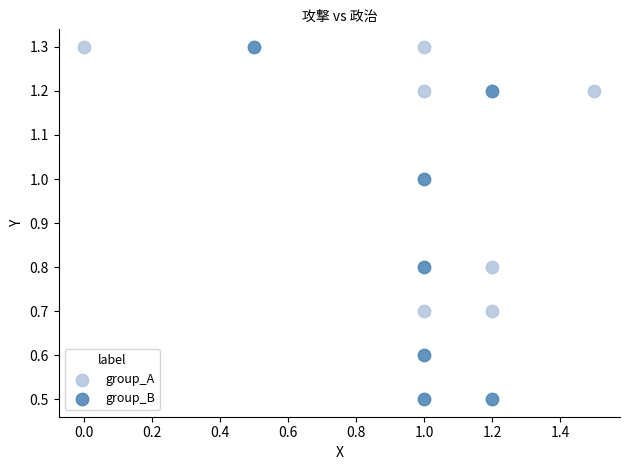

Which series has the largest Y range (max minus min)?

group_B